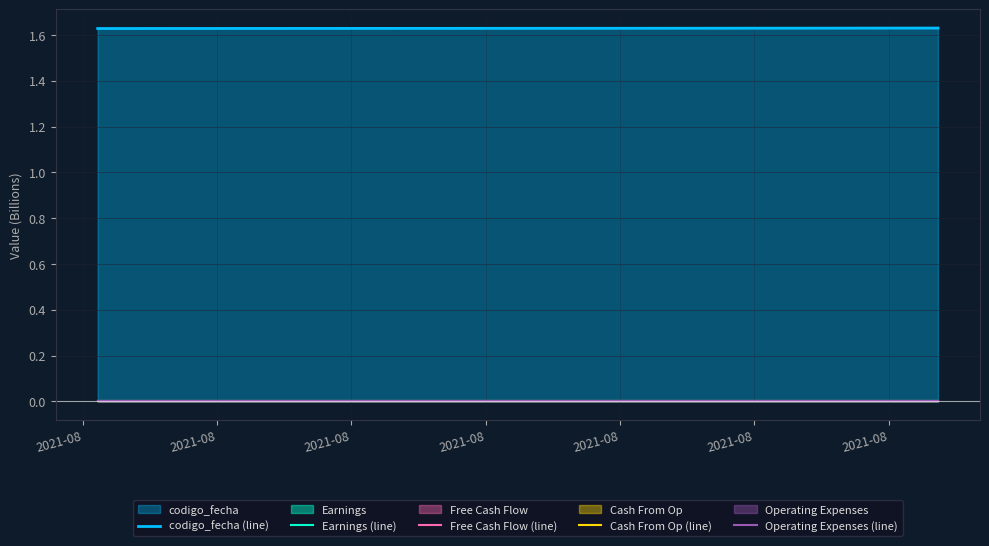

Which series has the largest total across all categories?

codigo_fecha (line)